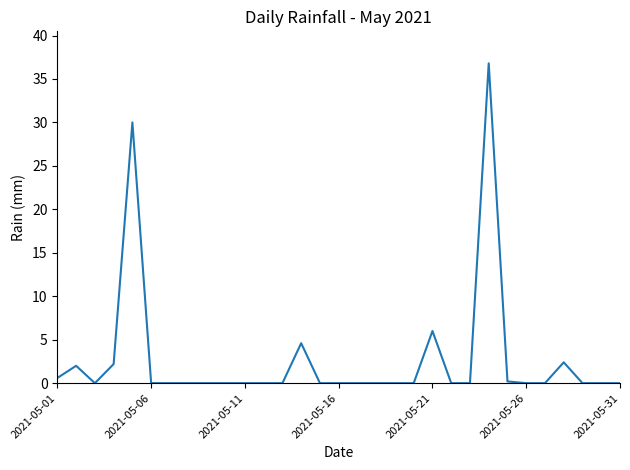

What is the greatest value displayed?

36.8